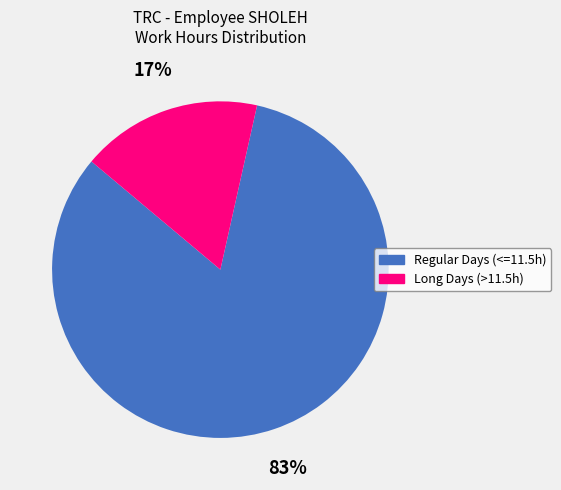

To the nearest percent, what is the average slice percentage?

50%